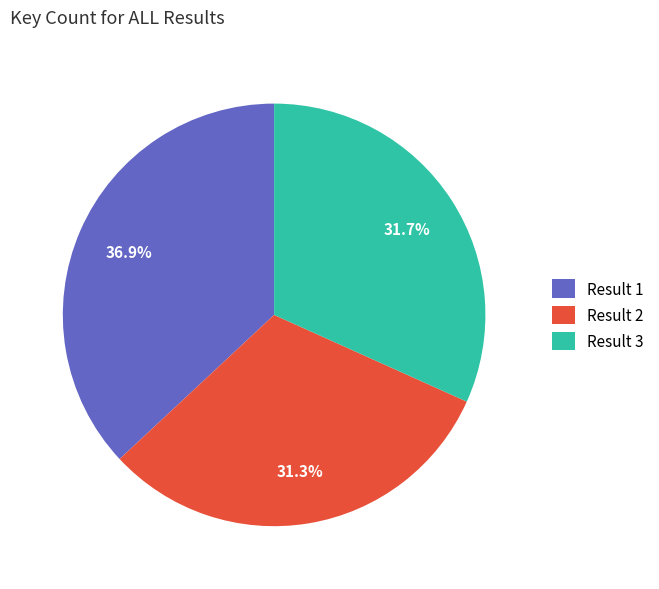

Does Result 1 represent more than half of the total?

No